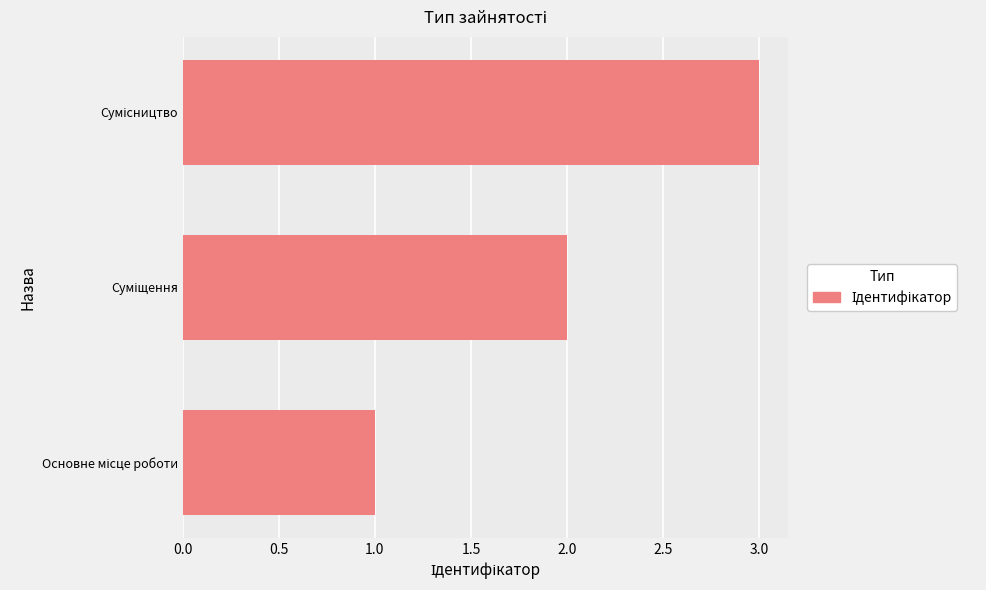

What is the greatest value displayed?

3